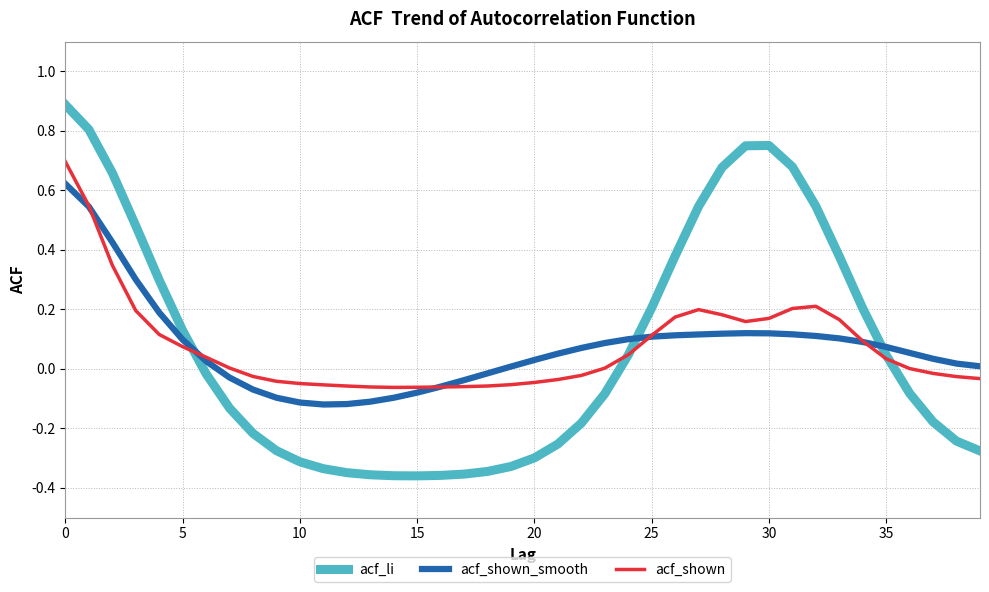

Which series has the largest range (max minus min)?

acf_li